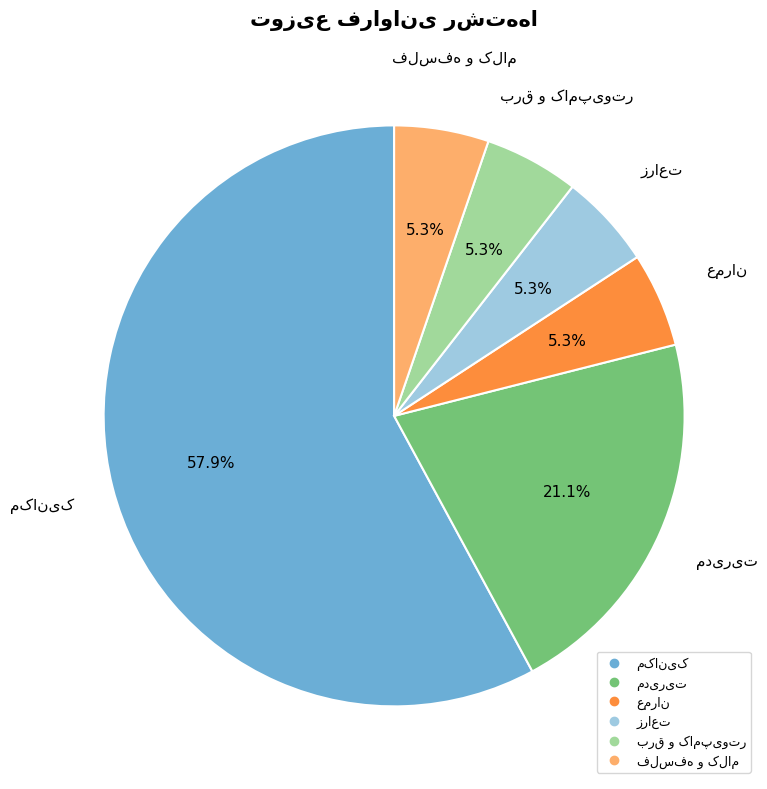

Is there a majority slice in this chart?

Yes